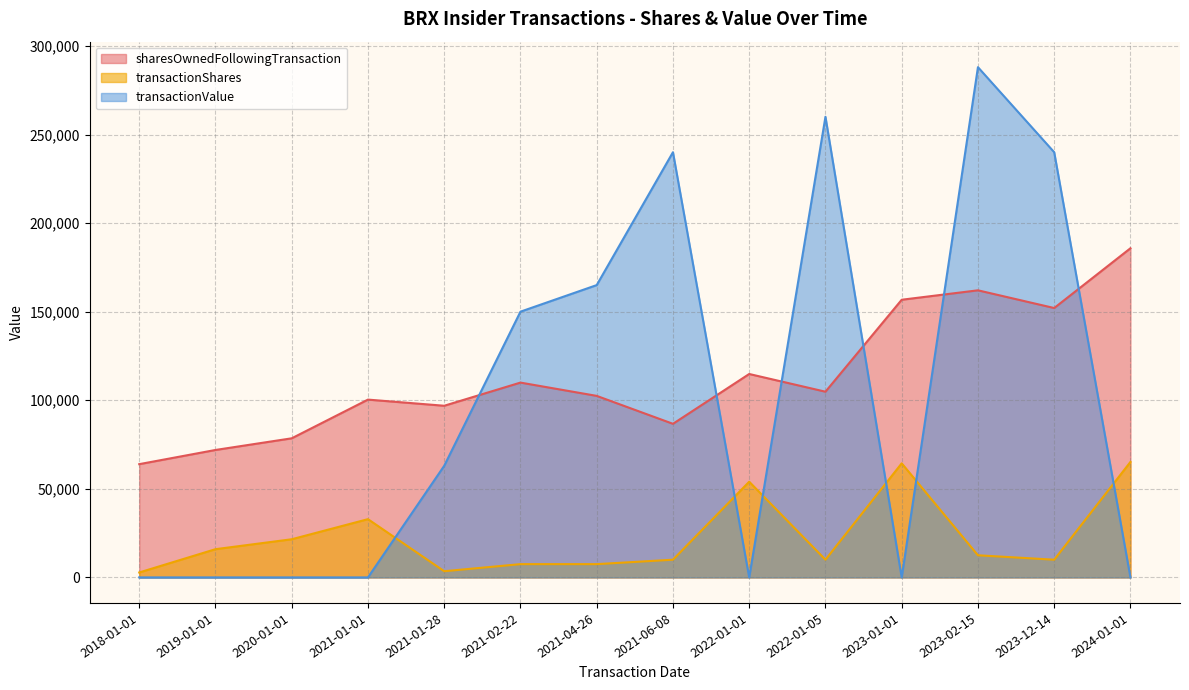

How many interior local valleys does the sharesOwnedFollowingTransaction series have?

4